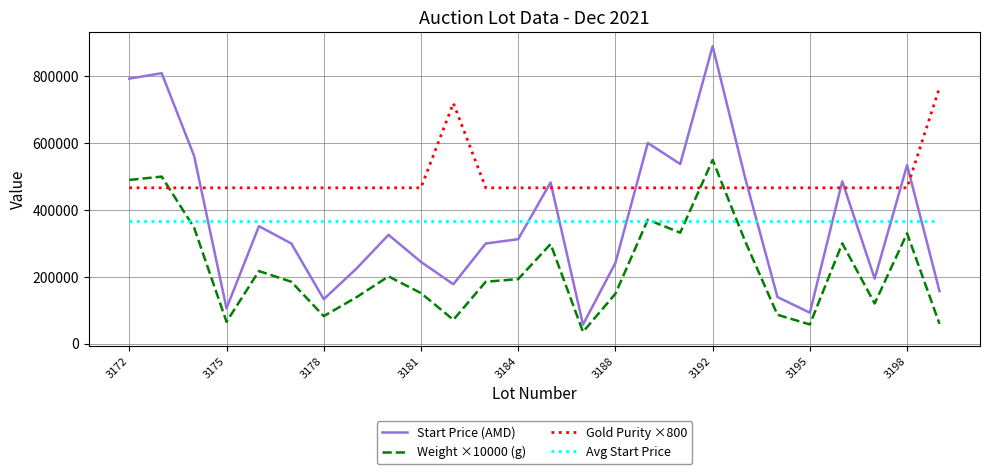

What is the lowest value of the Gold Purity ×800 series?

466400.0